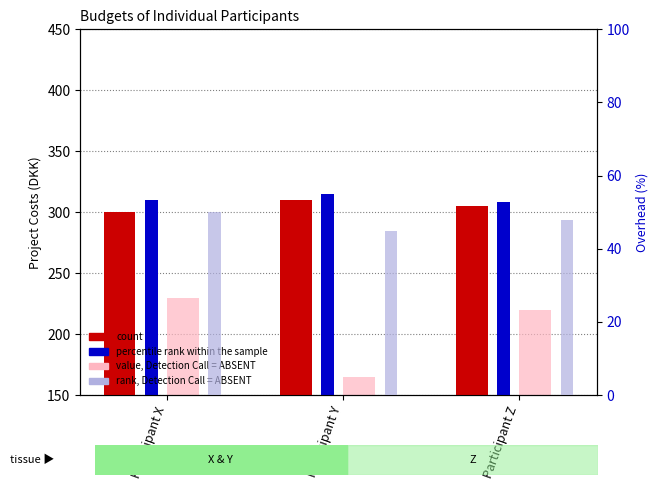

How many bars are there in total?

12